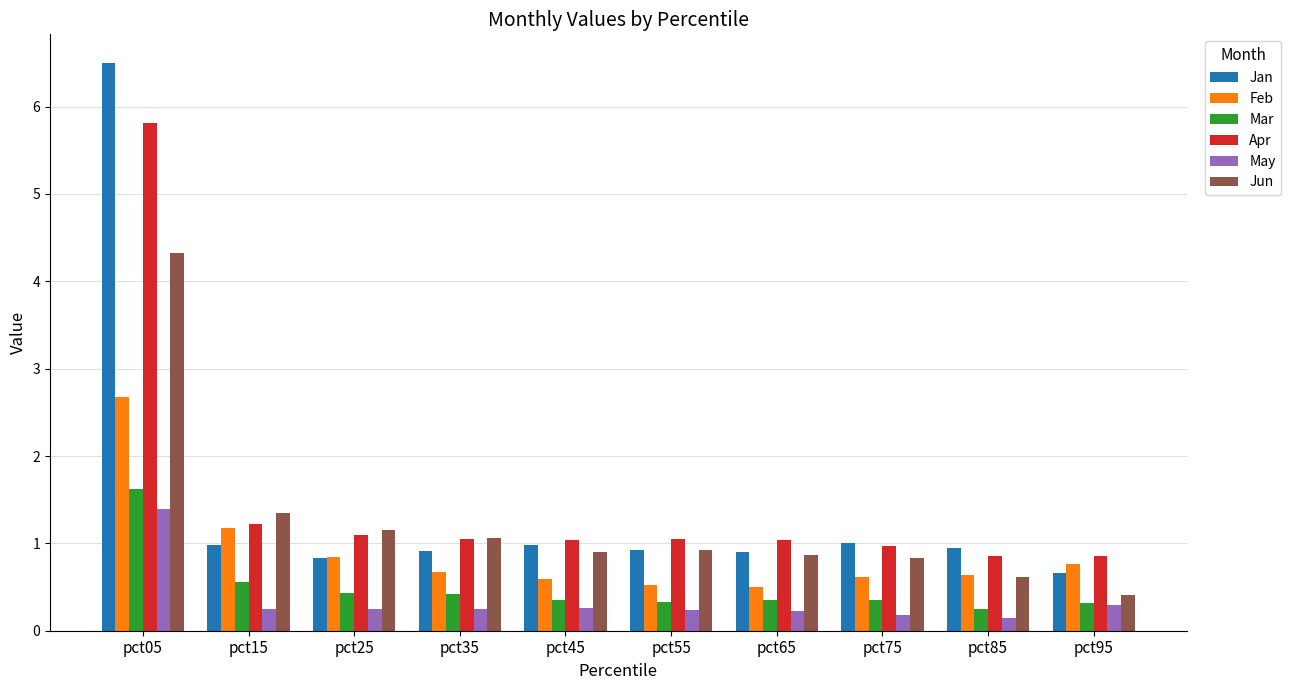

What is the average value of the Jun series?

1.2